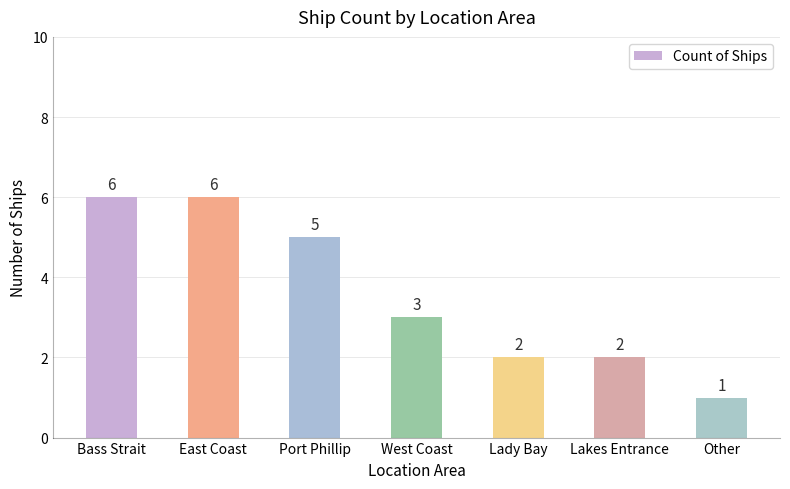

What position from the right is East Coast?

6